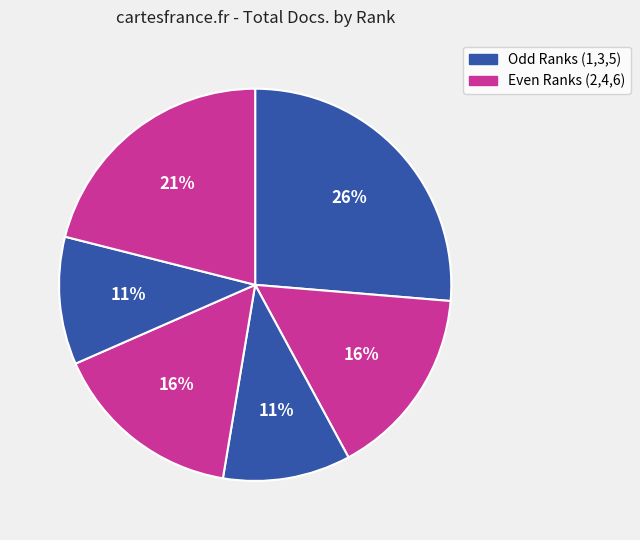

How many slices are in this pie chart?

6